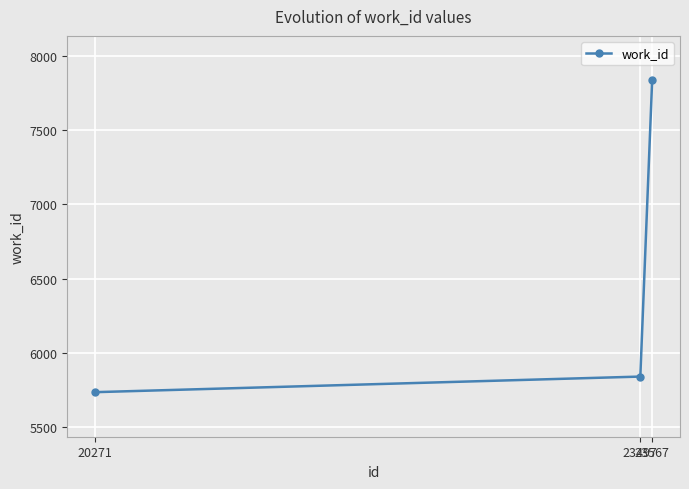

Does the chart have visible grid lines?

Yes